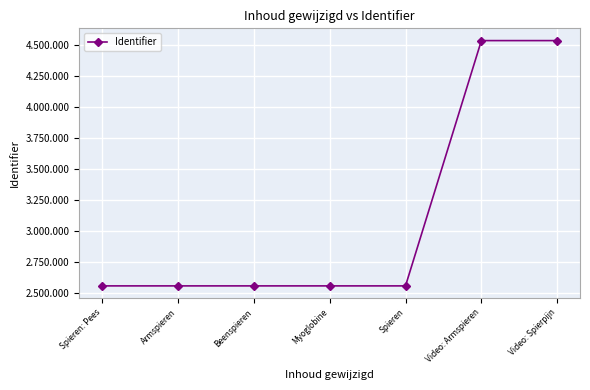

What is the value of the 6th point from the left?

4534577